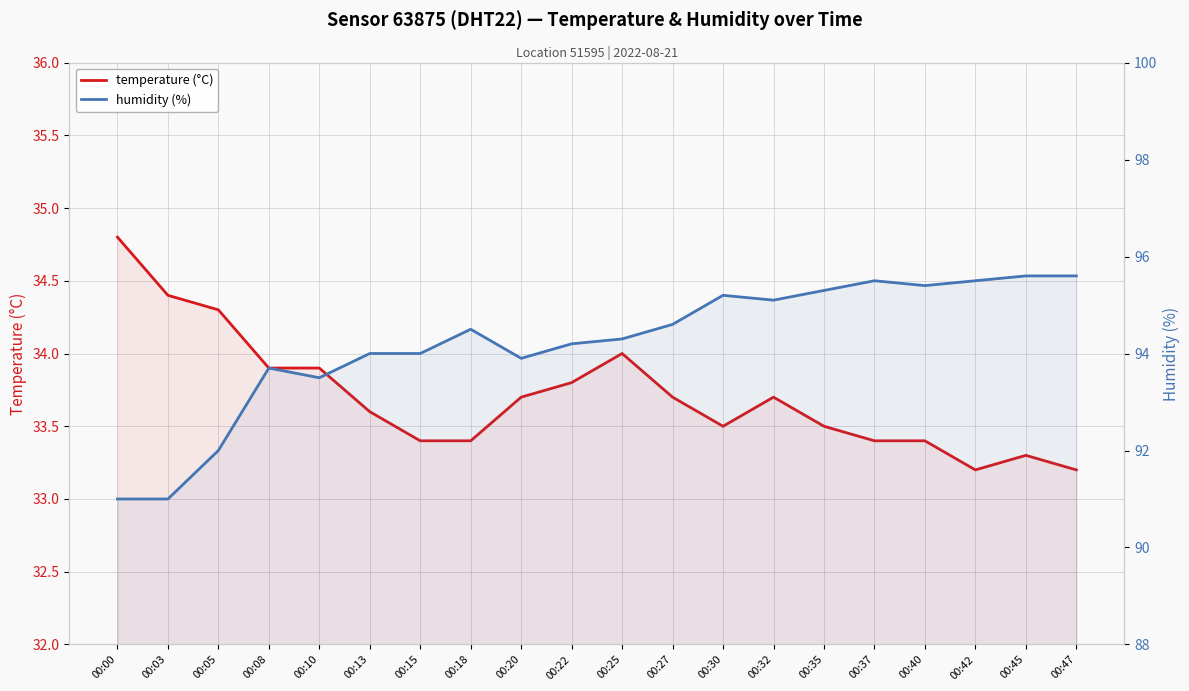

True or false: humidity (%) has a value of 158.6 at 00:03.

False